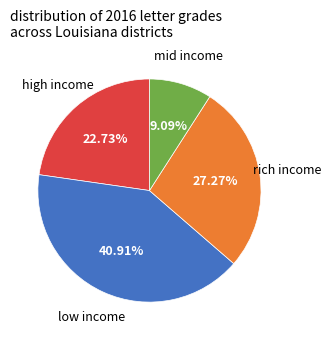

Is there any slice that represents more than half of the pie?

No